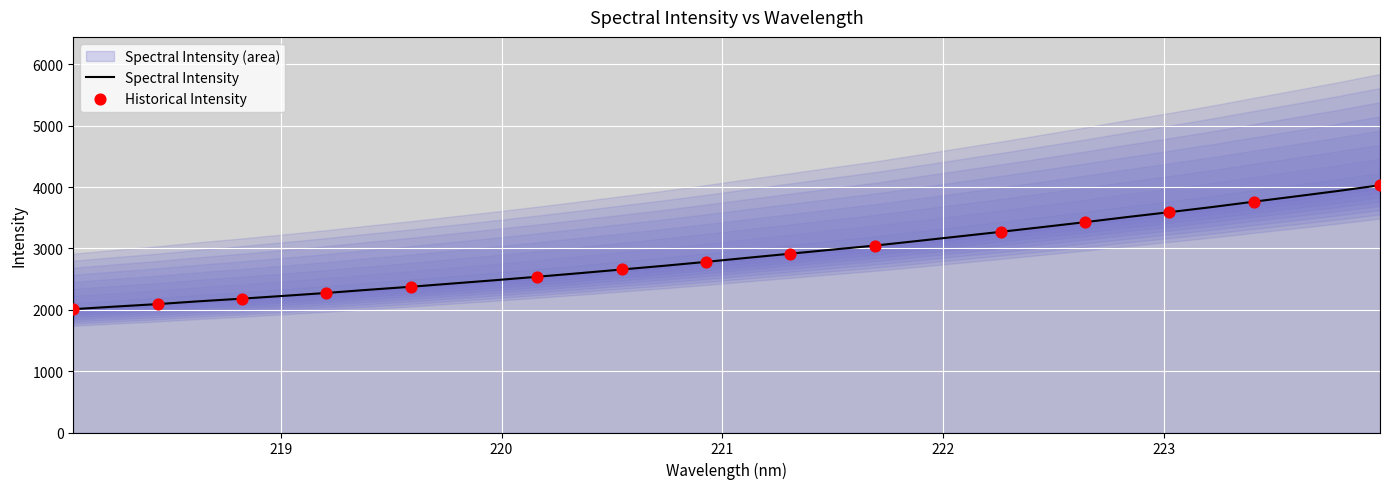

What is the change in value from 218.442 to 222.0721?

+1102.5